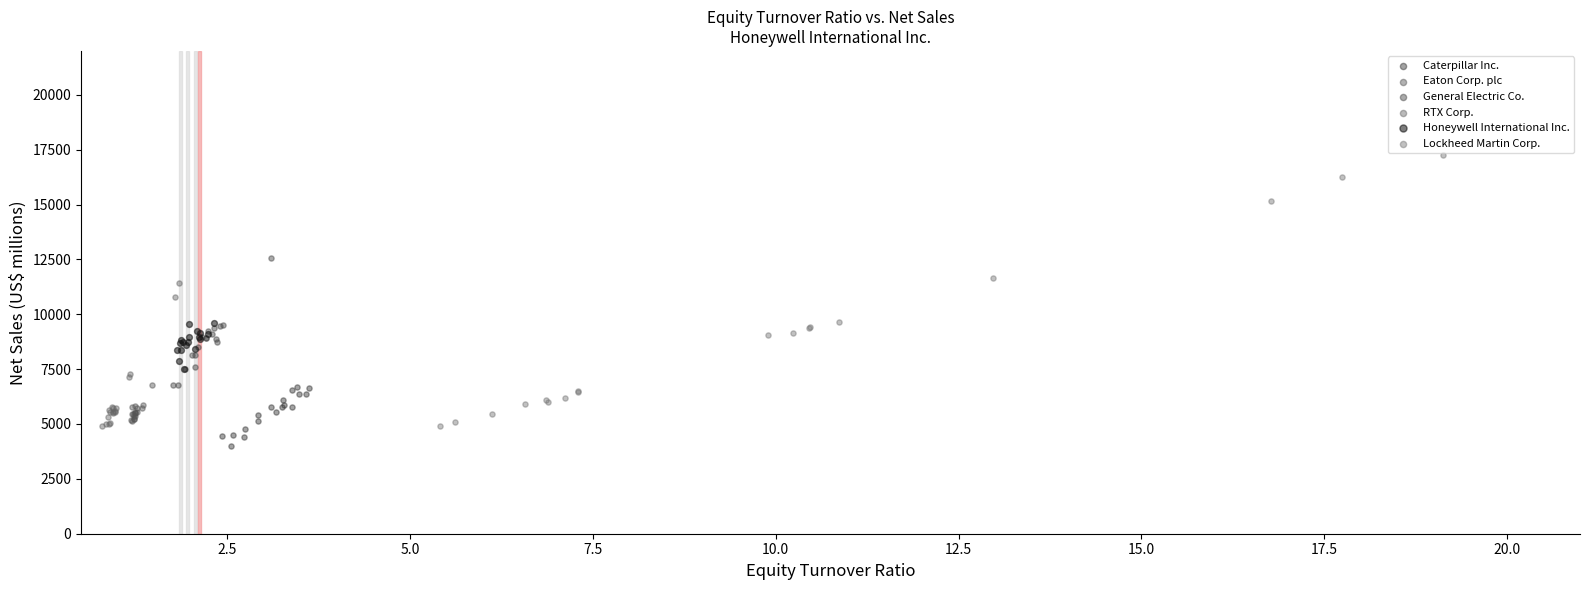

Which series reaches the minimum Y coordinate?

Caterpillar Inc.